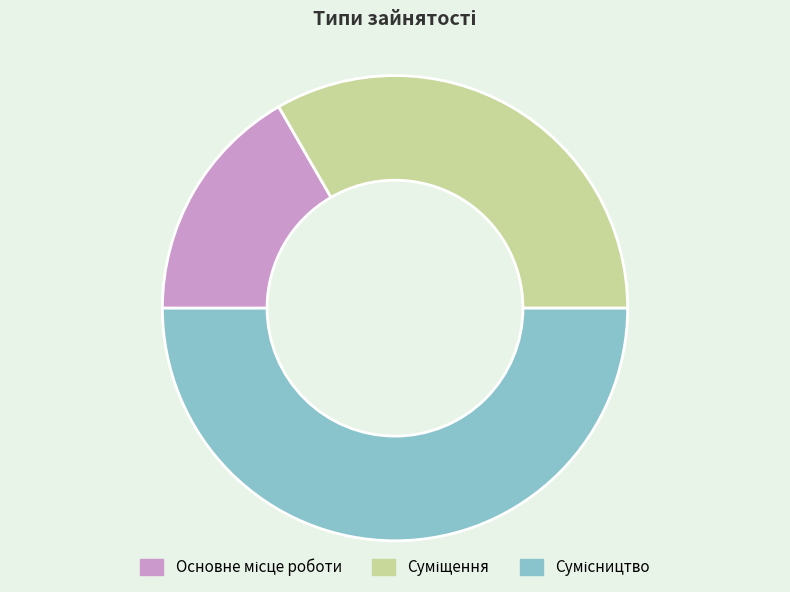

Does any single category account for the majority?

No